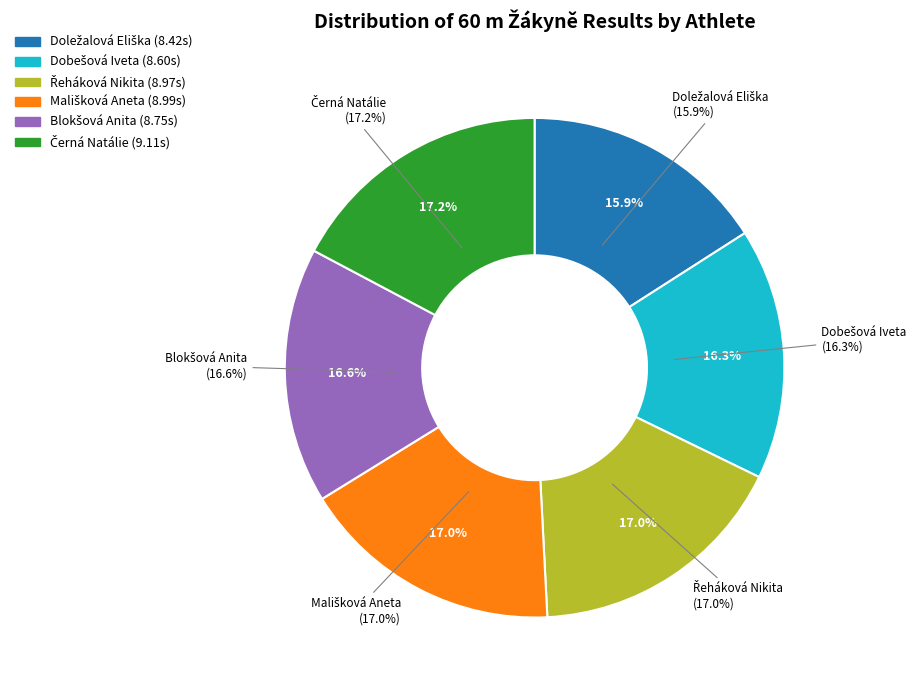

Does Řeháková Nikita represent more than half of the total?

No